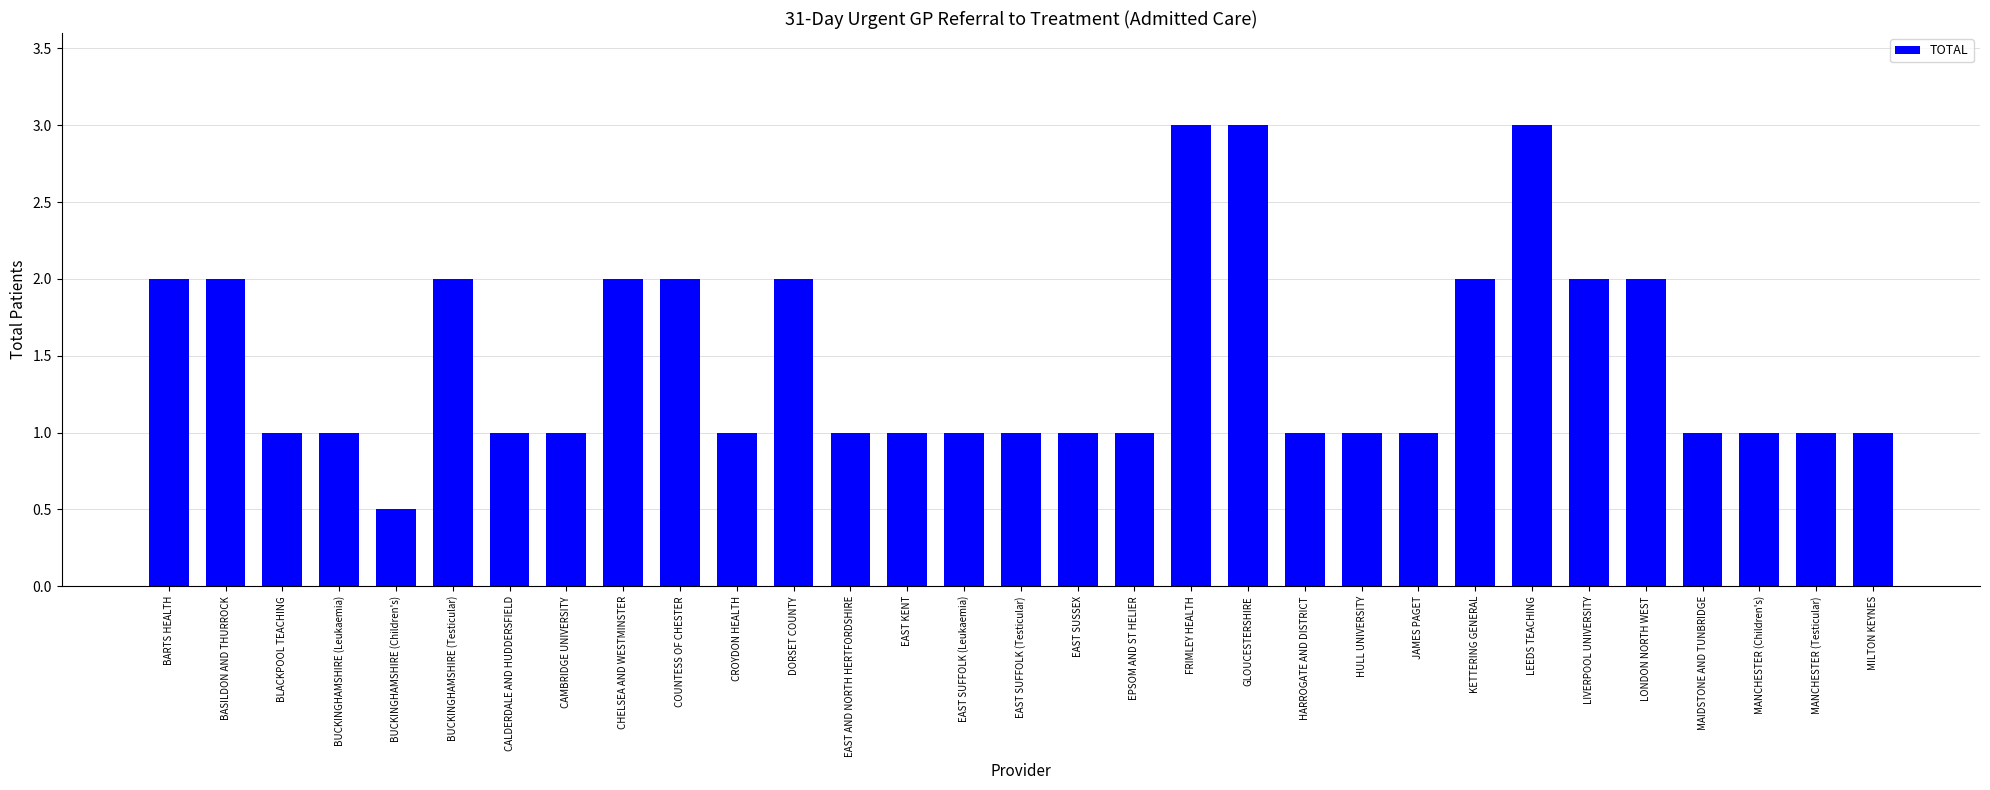

Reading left to right, extract all data points from this chart.

2.0	2.0	1.0	1.0	0.5	2.0	1.0	1.0	2.0	2.0	1.0	2.0	1.0	1.0	1.0	1.0	1.0	1.0	3.0	3.0	1.0	1.0	1.0	2.0	3.0	2.0	2.0	1.0	1.0	1.0	1.0